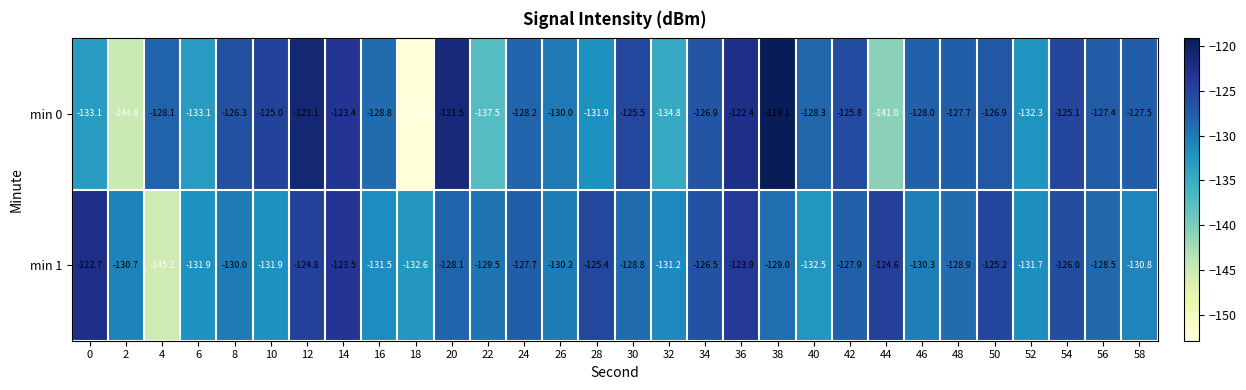

Is it true that min 0 equals -216.4 at 10?

False